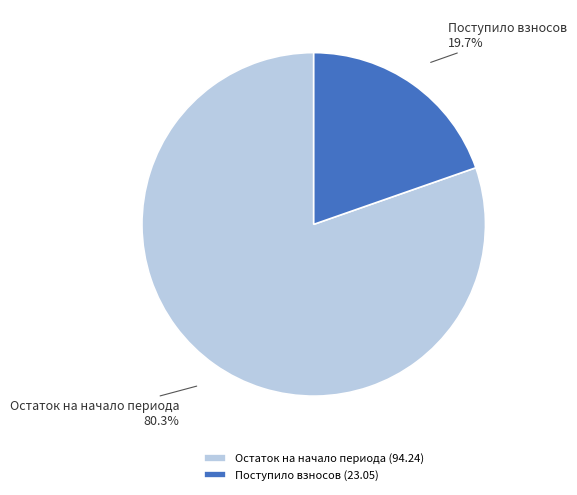

Is the sum of Остаток на начало периода and Поступило взносов greater than half?

Yes